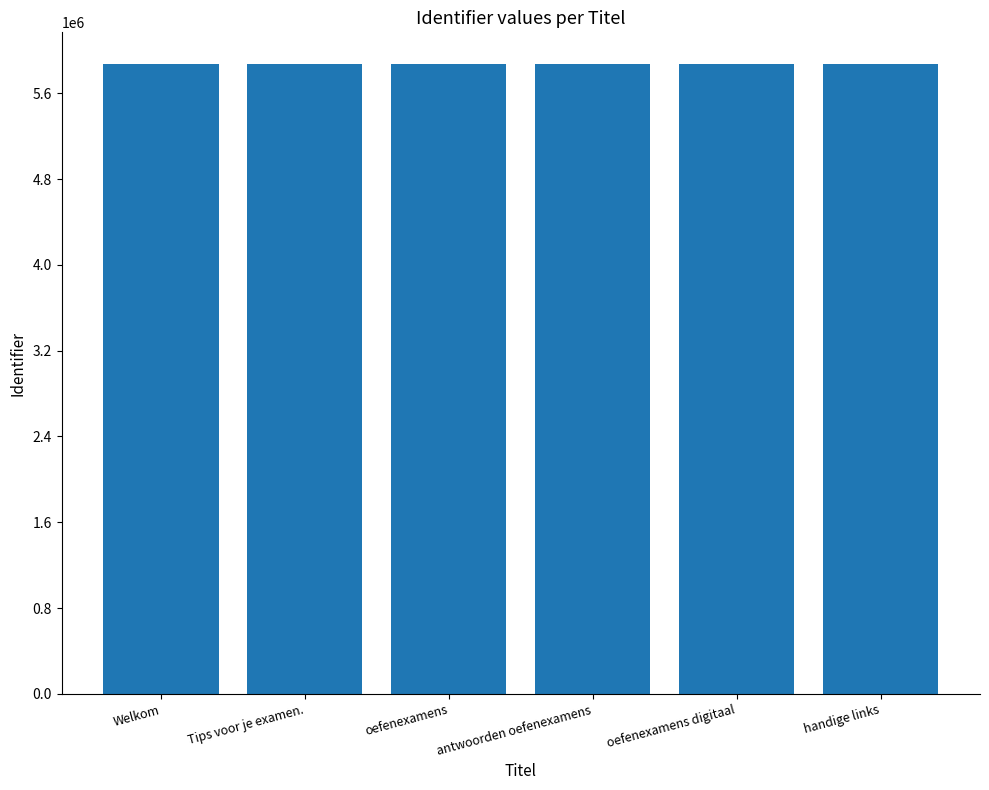

What is the difference between the second highest and minimum values?

146